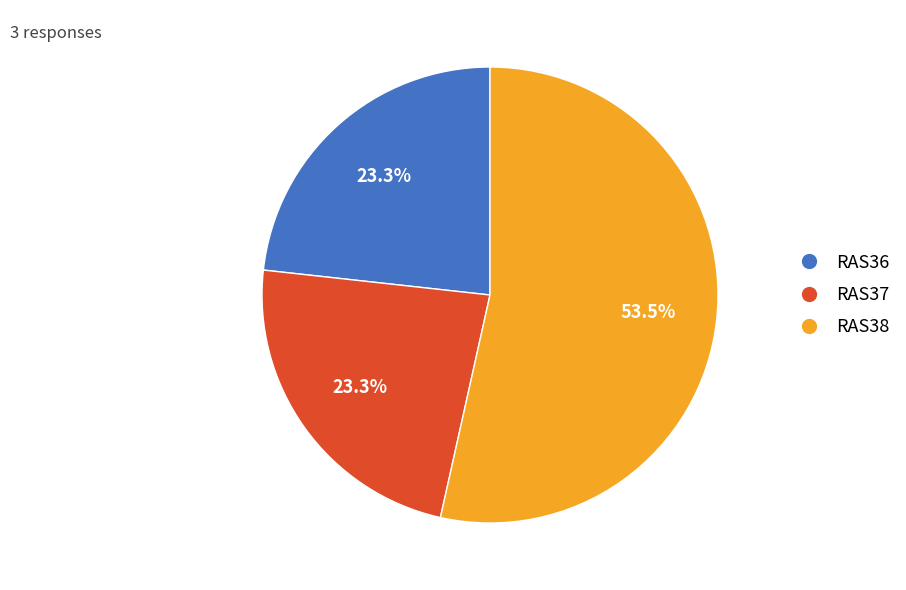

Is RAS37 the majority of the pie?

No